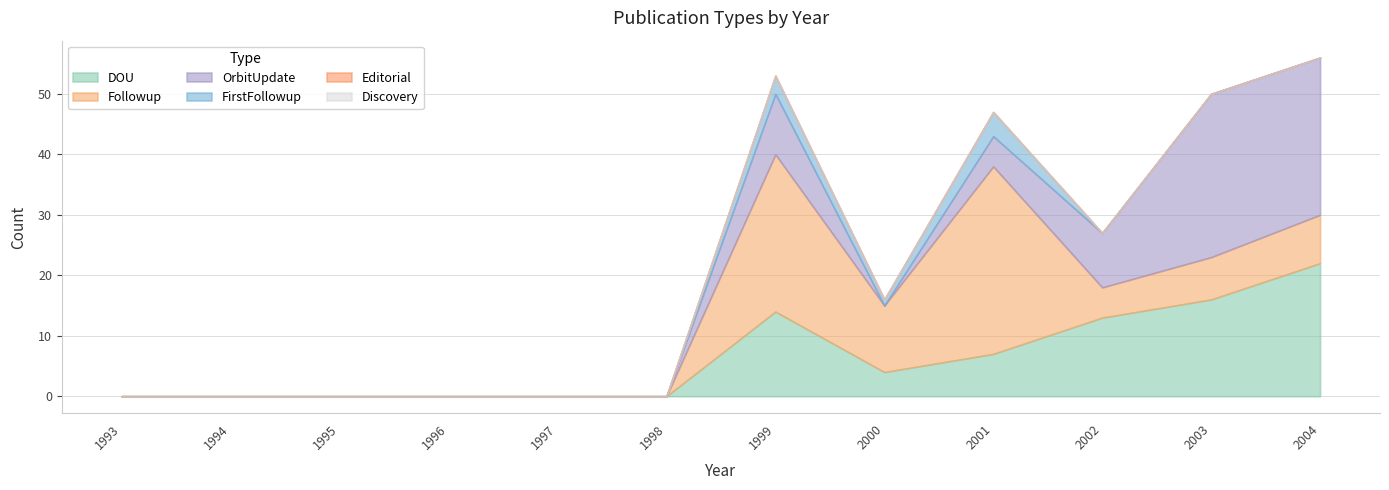

The FirstFollowup series shows 1 at 1994. True or false?

False